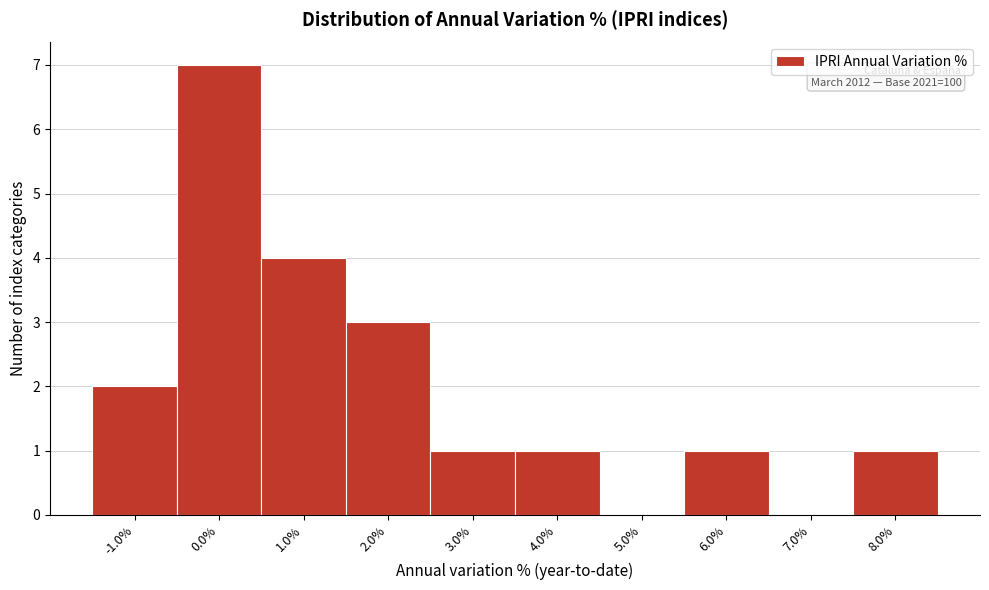

Reading left to right, list all the values displayed in this chart.

-1.0%=2	0.0%=7	1.0%=4	2.0%=3	3.0%=1	4.0%=1	5.0%=0	6.0%=1	7.0%=0	8.0%=1